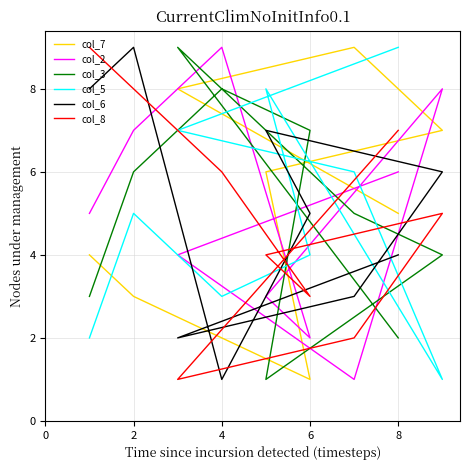

Count the number of categories in the chart.

9